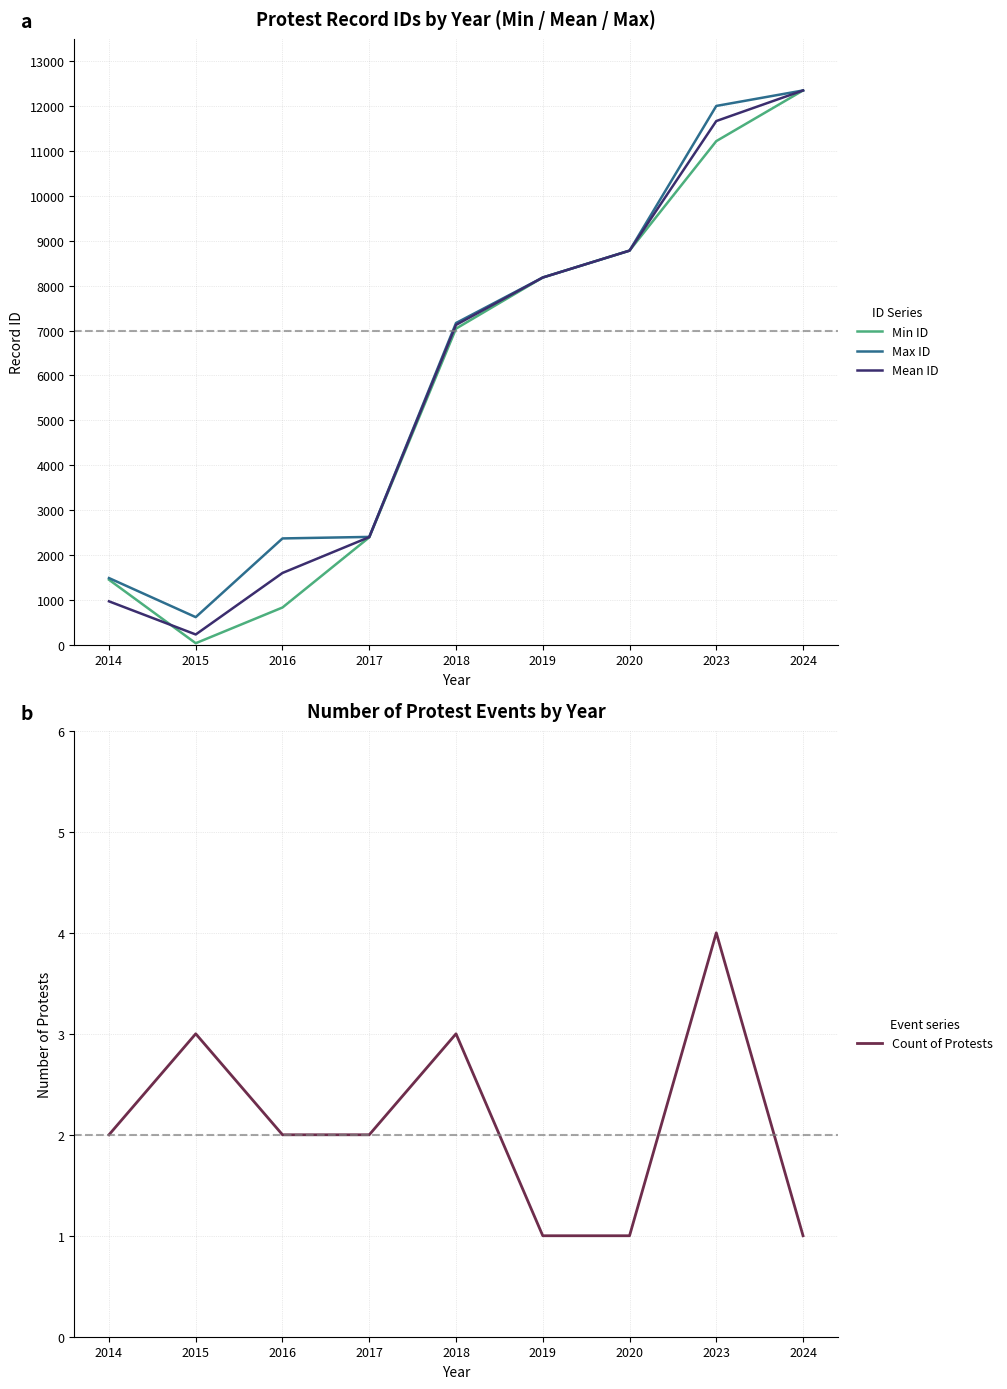

Which series has the widest spread of values?

Min ID